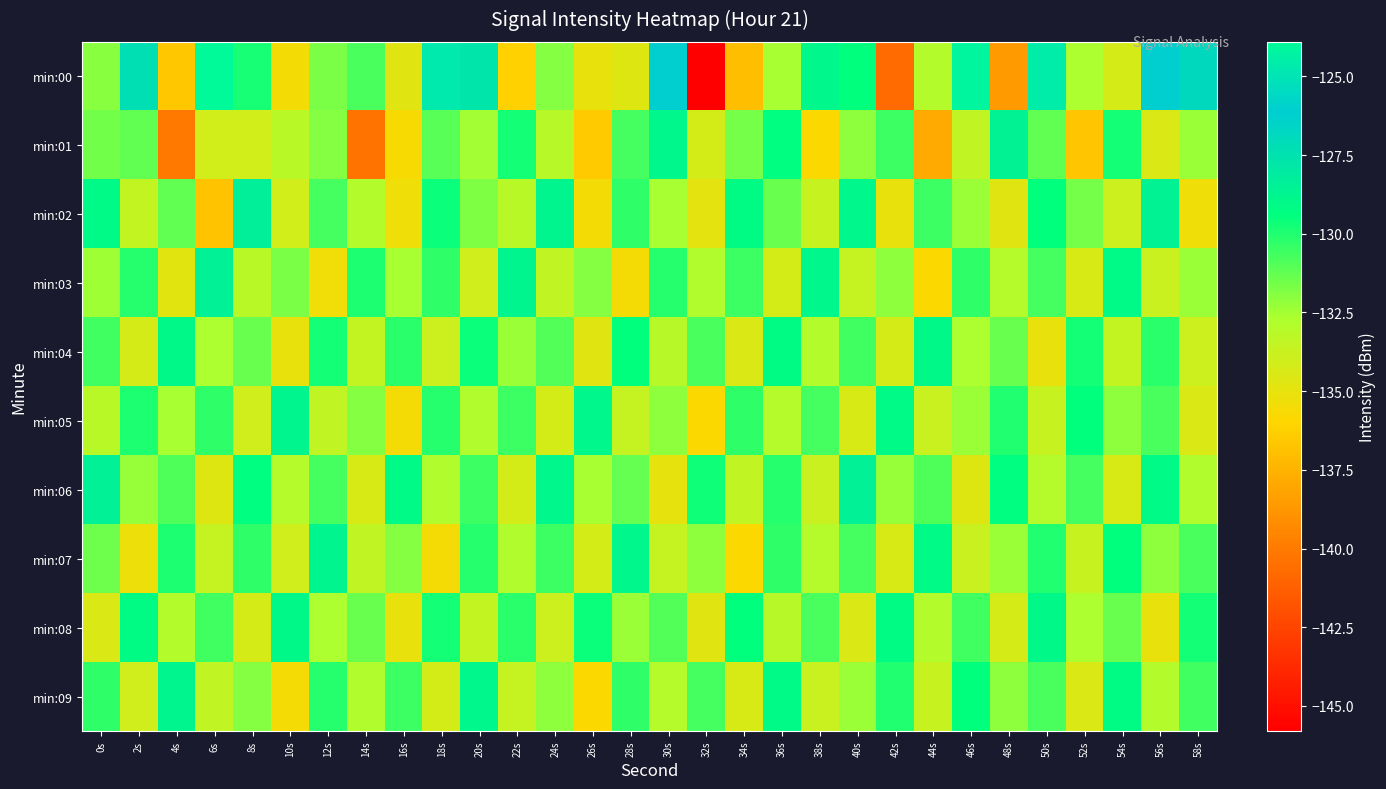

Reading left to right, extract all data points from this chart.

min:00: 0s=-132.0	2s=-127.3	4s=-136.6	6s=-123.9	8s=-129.8	10s=-135.5	12s=-131.7	14s=-130.8	16s=-134.7	18s=-124.7	20s=-127.7	22s=-136.2	24s=-131.9	26s=-135.0	28s=-134.6	30s=-126.2	32s=-145.8	34s=-137.0	36s=-132.6	38s=-128.9	40s=-129.5	42s=-140.7	44s=-132.9	46s=-124.1	48s=-138.6	50s=-124.5	52s=-132.7	54s=-134.3	56s=-126.1	58s=-126.8
min:01: 0s=-131.6	2s=-131.2	4s=-140.1	6s=-134.1	8s=-134.1	10s=-133.2	12s=-131.9	14s=-140.3	16s=-135.7	18s=-131.0	20s=-132.5	22s=-129.8	24s=-133.1	26s=-136.4	28s=-130.7	30s=-128.9	32s=-134.2	34s=-131.6	36s=-129.3	38s=-135.8	40s=-132.1	42s=-130.5	44s=-137.9	46s=-133.4	48s=-128.6	50s=-131.2	52s=-136.7	54s=-129.8	56s=-134.5	58s=-132.3
min:02: 0s=-129.1	2s=-133.5	4s=-131.2	6s=-136.8	8s=-128.4	10s=-134.1	12s=-130.7	14s=-132.9	16s=-135.3	18s=-129.6	20s=-131.8	22s=-133.2	24s=-128.7	26s=-135.5	28s=-130.3	30s=-132.6	32s=-134.9	34s=-129.2	36s=-131.4	38s=-133.7	40s=-128.9	42s=-135.1	44s=-130.5	46s=-132.3	48s=-134.7	50s=-129.4	52s=-131.6	54s=-133.9	56s=-128.6	58s=-135.3
min:03: 0s=-132.4	2s=-130.1	4s=-134.8	6s=-128.5	8s=-133.2	10s=-131.7	12s=-135.4	14s=-129.9	16s=-132.6	18s=-130.3	20s=-134.0	22s=-128.7	24s=-133.4	26s=-131.9	28s=-135.6	30s=-130.1	32s=-132.8	34s=-130.5	36s=-134.2	38s=-128.9	40s=-133.6	42s=-132.1	44s=-135.8	46s=-130.3	48s=-133.0	50s=-130.7	52s=-134.4	54s=-129.1	56s=-133.8	58s=-132.3
min:04: 0s=-130.6	2s=-134.3	4s=-129.0	6s=-132.7	8s=-131.4	10s=-135.1	12s=-129.8	14s=-133.5	16s=-130.2	18s=-133.9	20s=-129.6	22s=-132.3	24s=-131.0	26s=-134.7	28s=-129.4	30s=-133.1	32s=-130.8	34s=-134.5	36s=-129.2	38s=-132.9	40s=-130.6	42s=-134.3	44s=-129.0	46s=-132.7	48s=-131.4	50s=-135.1	52s=-129.8	54s=-133.5	56s=-130.2	58s=-133.9
min:05: 0s=-133.2	2s=-129.9	4s=-132.6	6s=-130.3	8s=-134.0	10s=-128.7	12s=-133.4	14s=-131.9	16s=-135.6	18s=-130.1	20s=-132.8	22s=-130.5	24s=-134.2	26s=-128.9	28s=-133.6	30s=-132.1	32s=-135.8	34s=-130.3	36s=-133.0	38s=-130.7	40s=-134.4	42s=-129.1	44s=-133.8	46s=-132.3	48s=-130.0	50s=-133.7	52s=-129.4	54s=-132.1	56s=-130.8	58s=-134.5
min:06: 0s=-128.5	2s=-132.2	4s=-130.9	6s=-134.6	8s=-129.3	10s=-133.0	12s=-130.7	14s=-134.4	16s=-129.1	18s=-132.8	20s=-130.5	22s=-134.2	24s=-128.9	26s=-132.6	28s=-131.3	30s=-135.0	32s=-129.7	34s=-133.4	36s=-130.1	38s=-133.8	40s=-128.5	42s=-132.2	44s=-130.9	46s=-134.6	48s=-129.3	50s=-133.0	52s=-130.7	54s=-134.4	56s=-129.1	58s=-132.8
min:07: 0s=-131.5	2s=-135.2	4s=-129.9	6s=-133.6	8s=-130.3	10s=-134.0	12s=-128.7	14s=-133.4	16s=-131.9	18s=-135.6	20s=-130.1	22s=-132.8	24s=-130.5	26s=-134.2	28s=-128.9	30s=-133.6	32s=-132.1	34s=-135.8	36s=-130.3	38s=-133.0	40s=-130.7	42s=-134.4	44s=-129.1	46s=-133.8	48s=-132.3	50s=-130.0	52s=-133.7	54s=-129.4	56s=-132.1	58s=-130.8
min:08: 0s=-134.5	2s=-129.2	4s=-132.9	6s=-130.6	8s=-134.3	10s=-129.0	12s=-132.7	14s=-131.4	16s=-135.1	18s=-129.8	20s=-133.5	22s=-130.2	24s=-133.9	26s=-129.6	28s=-132.3	30s=-131.0	32s=-134.7	34s=-129.4	36s=-133.1	38s=-130.8	40s=-134.5	42s=-129.2	44s=-132.9	46s=-130.6	48s=-134.3	50s=-129.0	52s=-132.7	54s=-131.4	56s=-135.1	58s=-129.8
min:09: 0s=-130.3	2s=-134.0	4s=-128.7	6s=-133.4	8s=-131.9	10s=-135.6	12s=-130.1	14s=-132.8	16s=-130.5	18s=-134.2	20s=-128.9	22s=-133.6	24s=-132.1	26s=-135.8	28s=-130.3	30s=-133.0	32s=-130.7	34s=-134.4	36s=-129.1	38s=-133.8	40s=-132.3	42s=-130.0	44s=-133.7	46s=-129.4	48s=-132.1	50s=-130.8	52s=-134.5	54s=-129.2	56s=-132.9	58s=-130.6